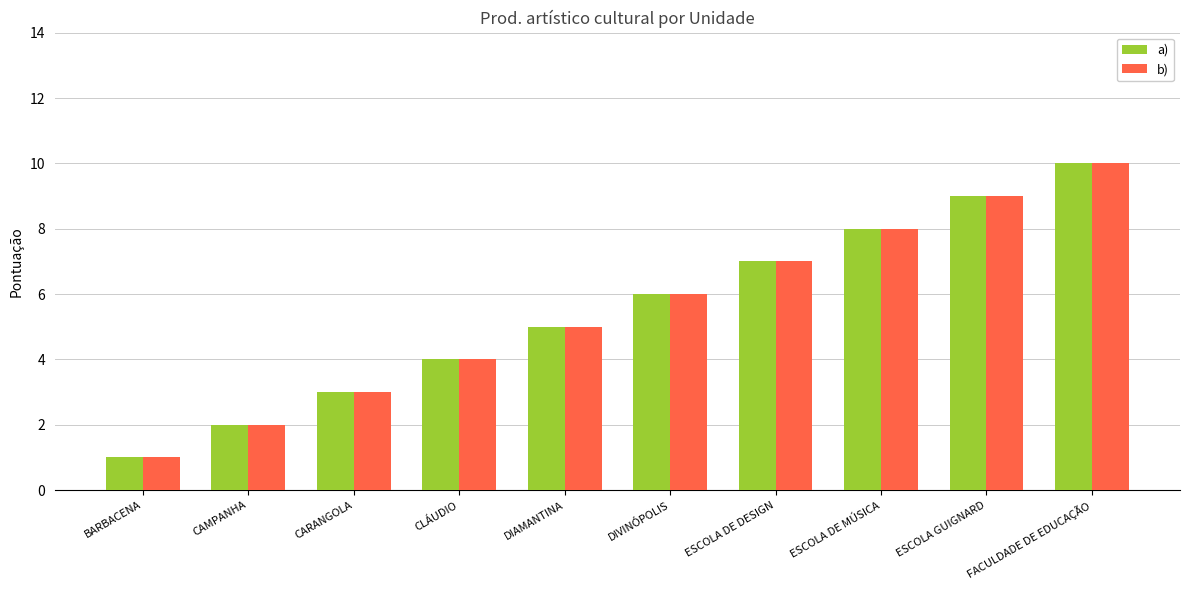

What are all the series names shown in the legend?

a), b)